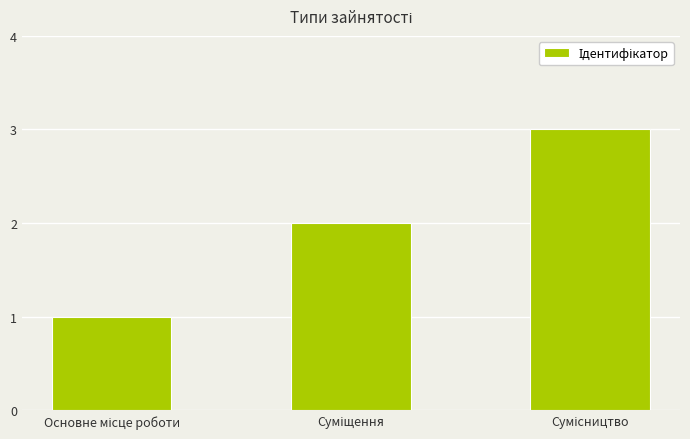

What is the difference between the maximum and minimum values?

2